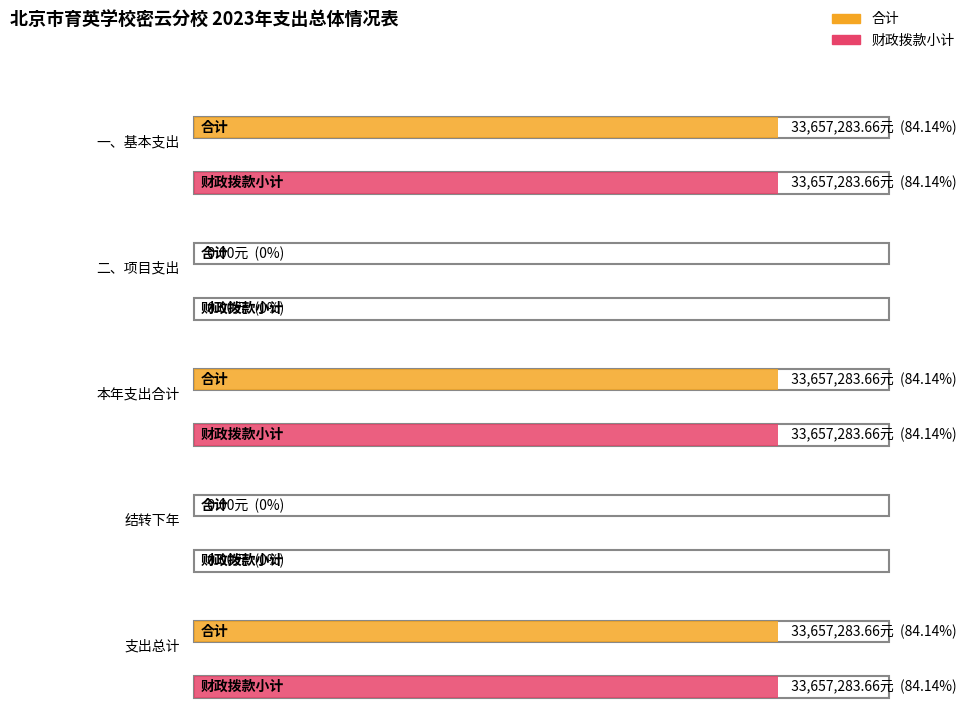

Which series has the largest total across all categories?

合计